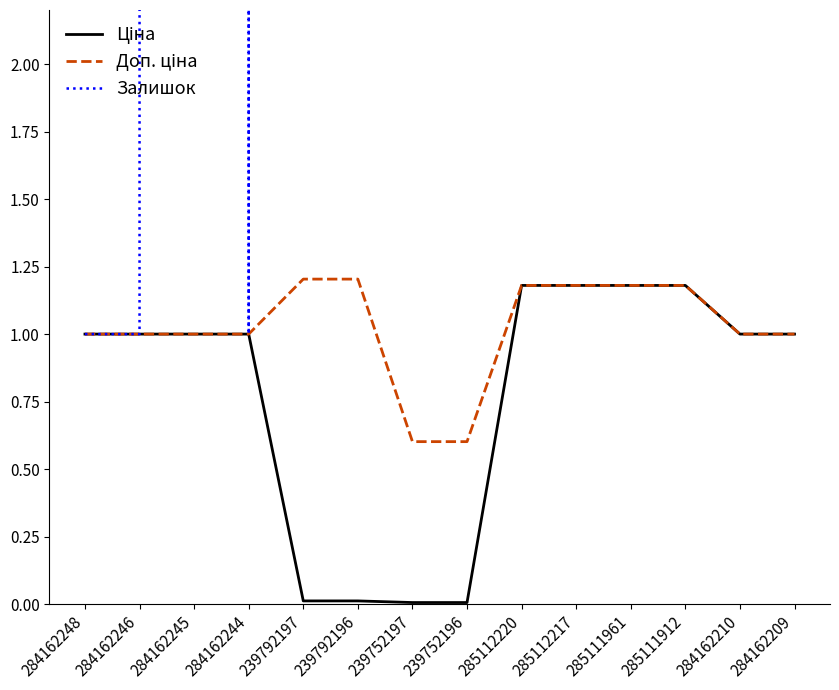

What is the label of the 8th point from the right?

239752197